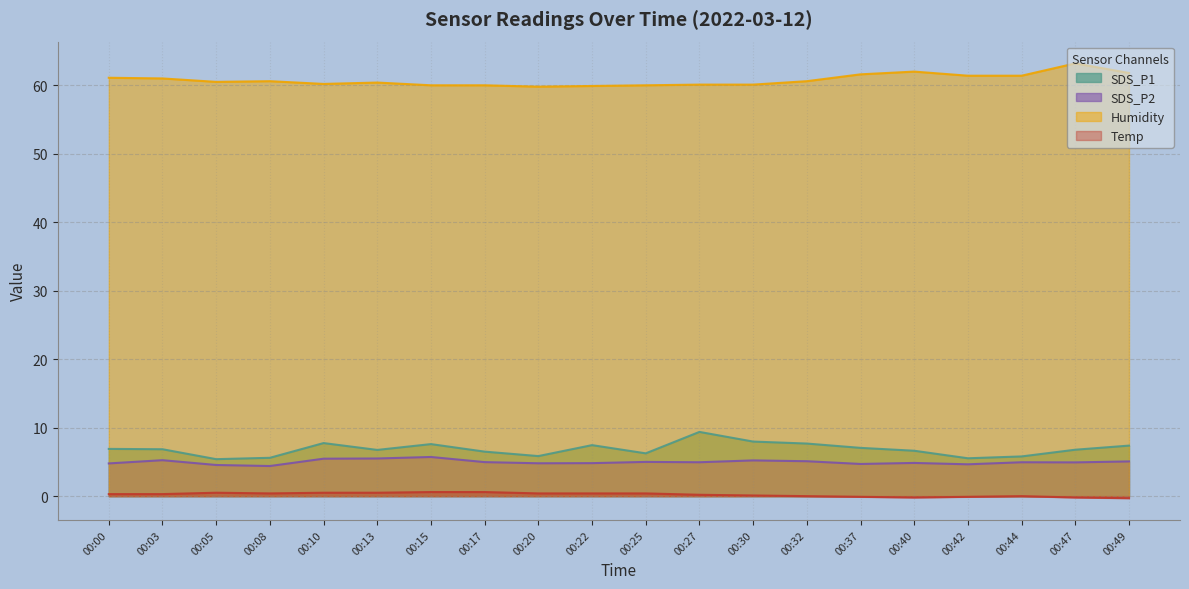

At which category does Humidity reach its first local peak?

00:08